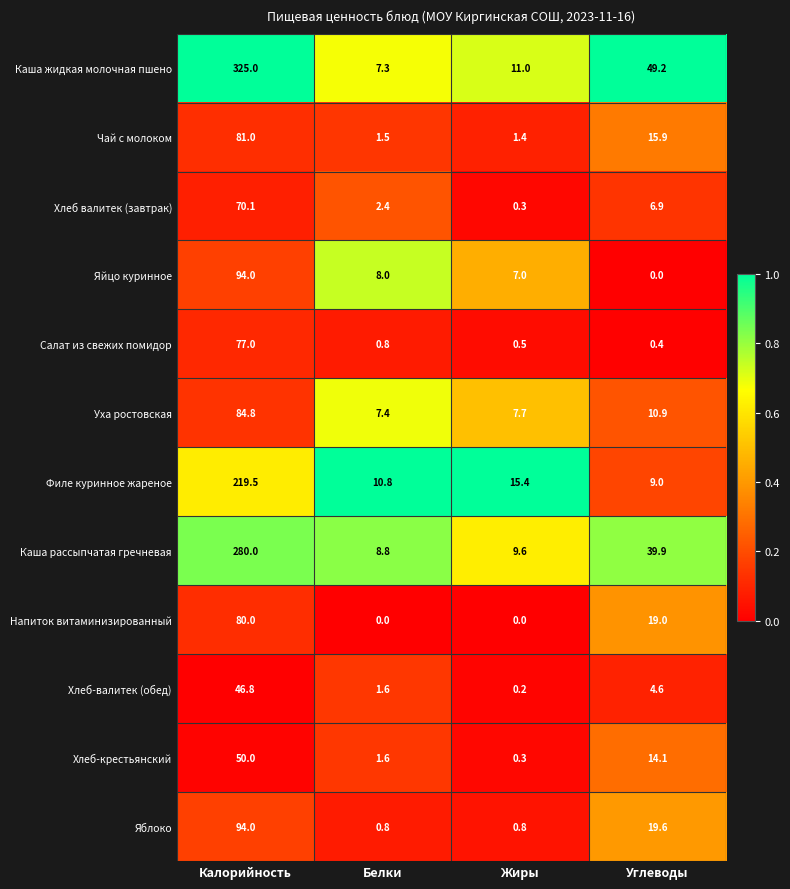

Which series has the widest spread of values?

Каша жидкая молочная пшено